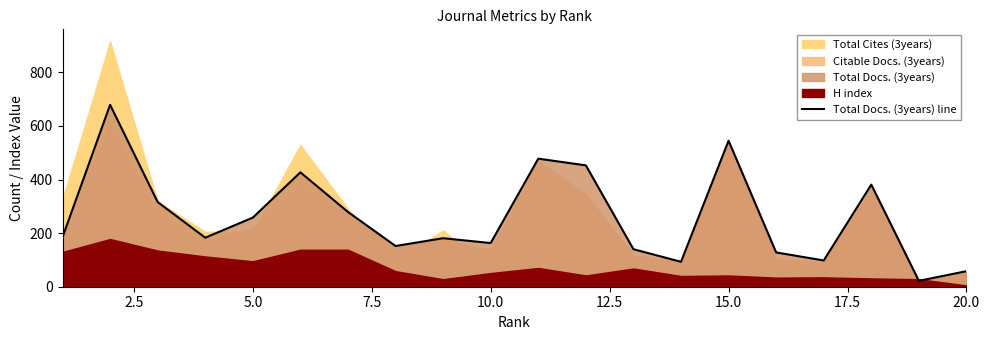

The value of Total Docs. (3years) line at 20.0 is 90. True or false?

False